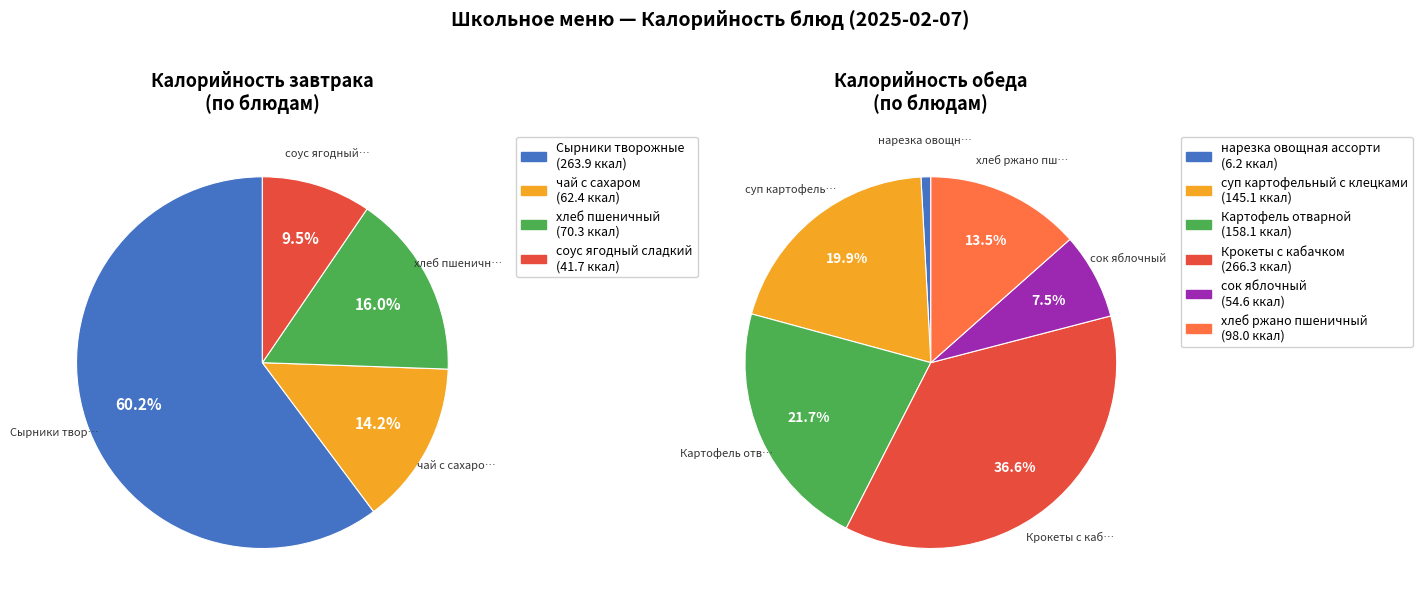

What is the change in value from нарезка овощная ассорти to хлеб ржано пшеничный?

+91.8